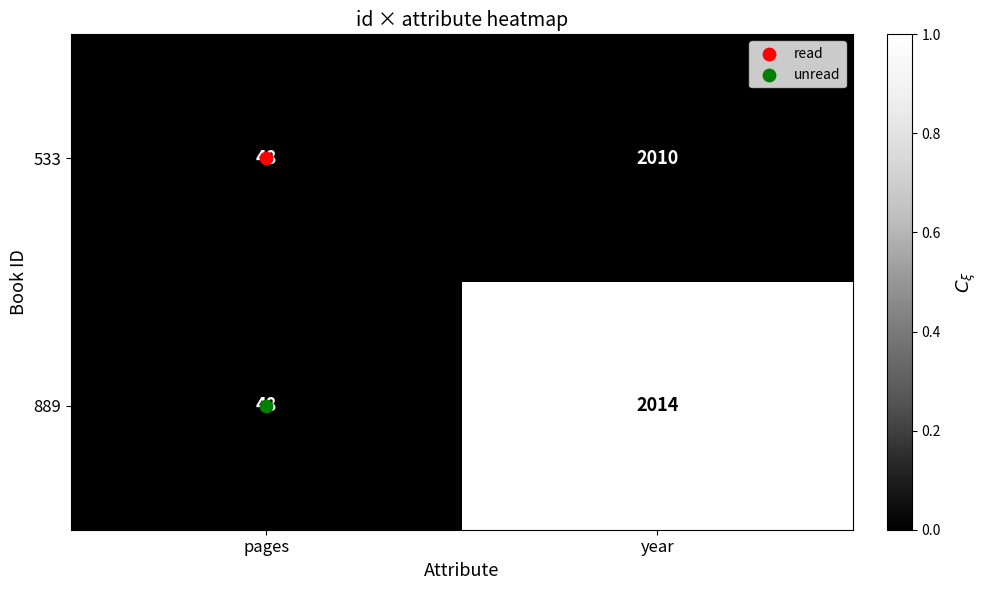

Which series has the largest total across all categories?

889